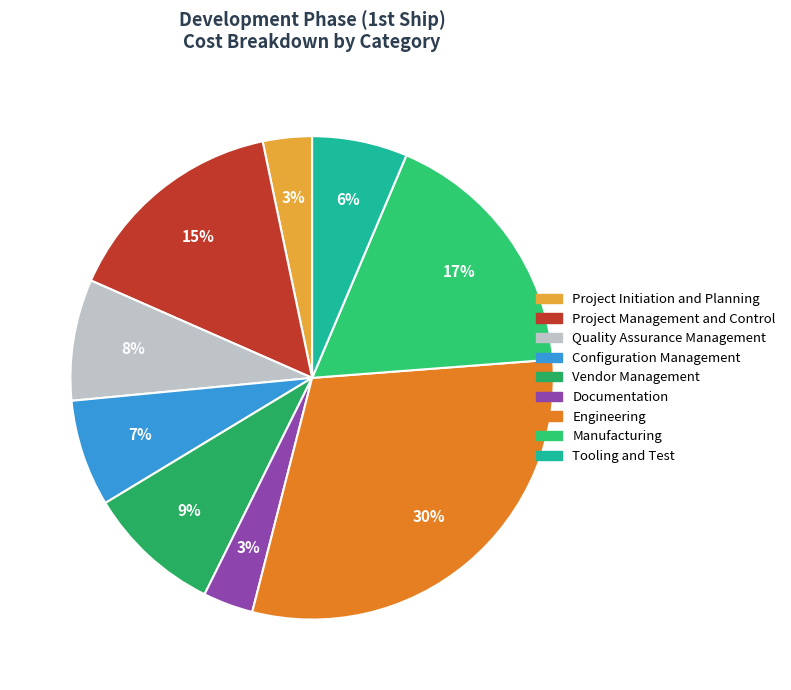

Is it true that Tooling and Test is 6% of the pie?

True